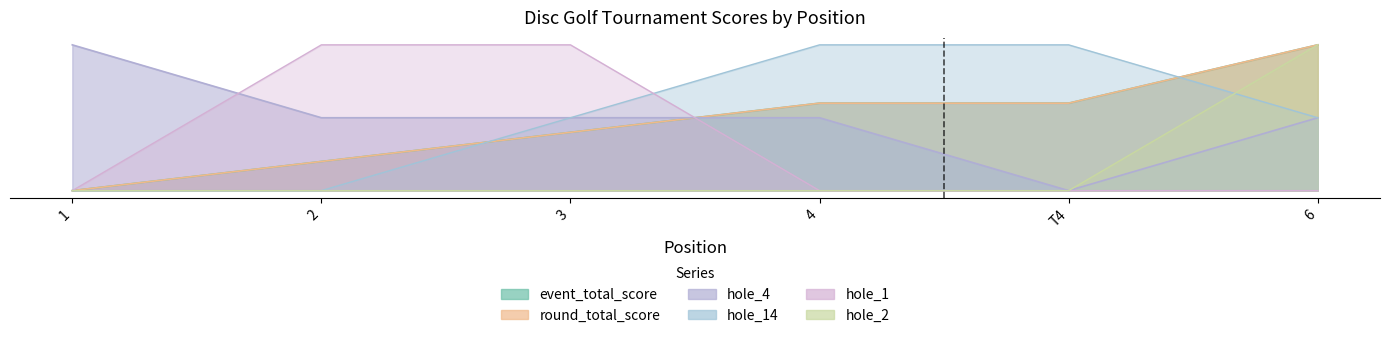

True or false: hole_2 and round_total_score cross at least once.

False